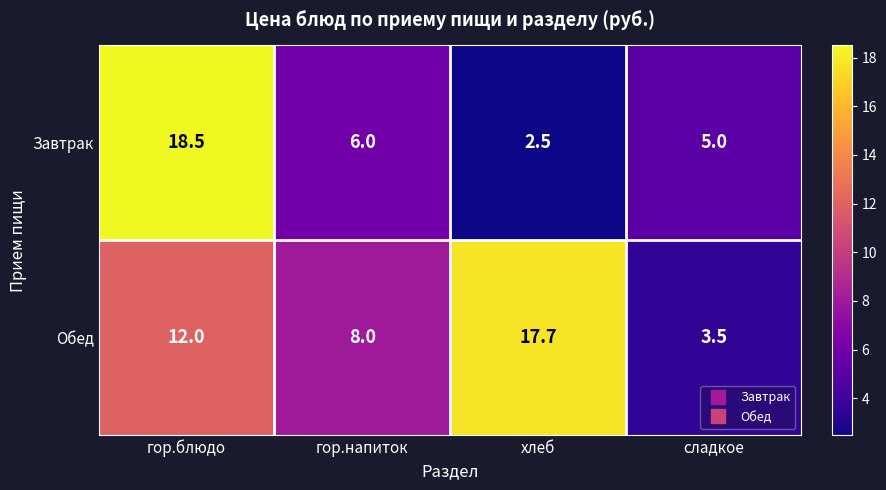

The value of Обед at гор.напиток is 4.5. True or false?

False